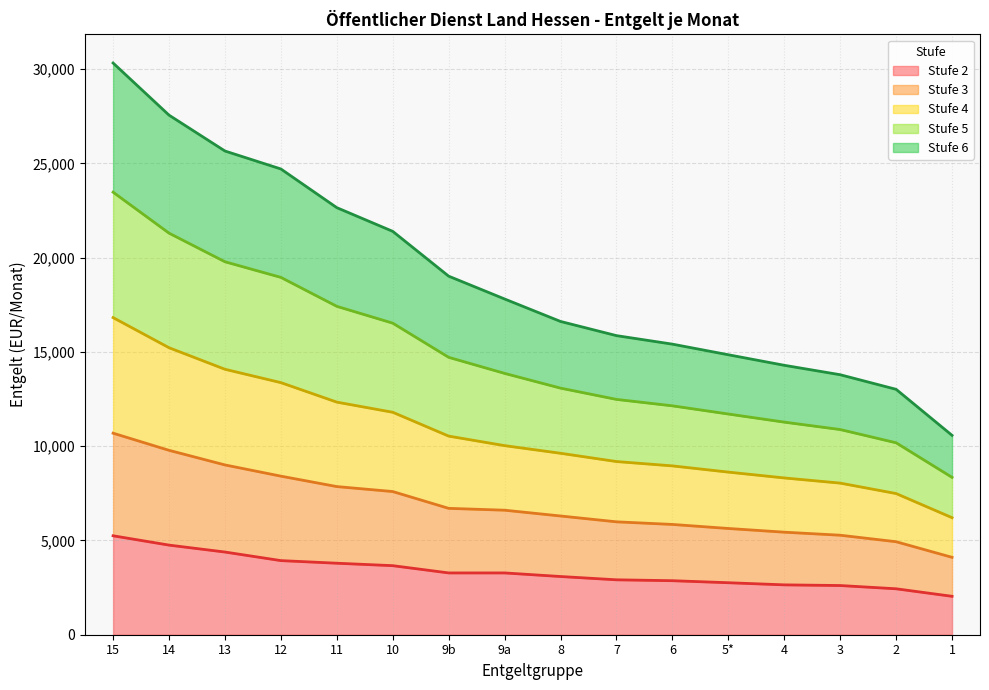

The Stufe 5 series shows 27039.4 at 9a. True or false?

False